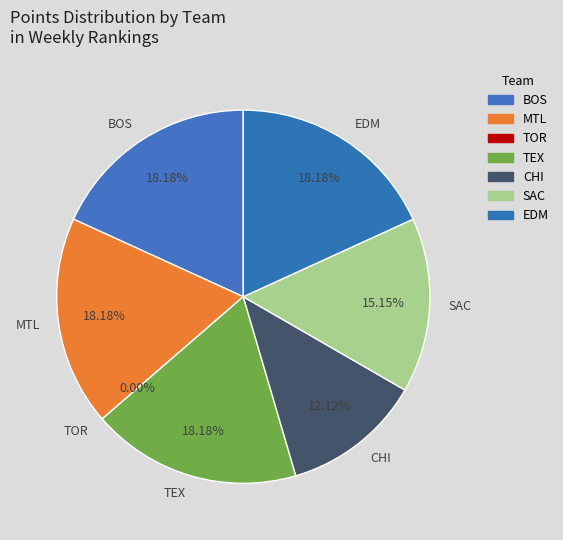

Rank the categories by value from lowest to highest.

TOR, CHI, SAC, BOS, MTL, TEX, EDM